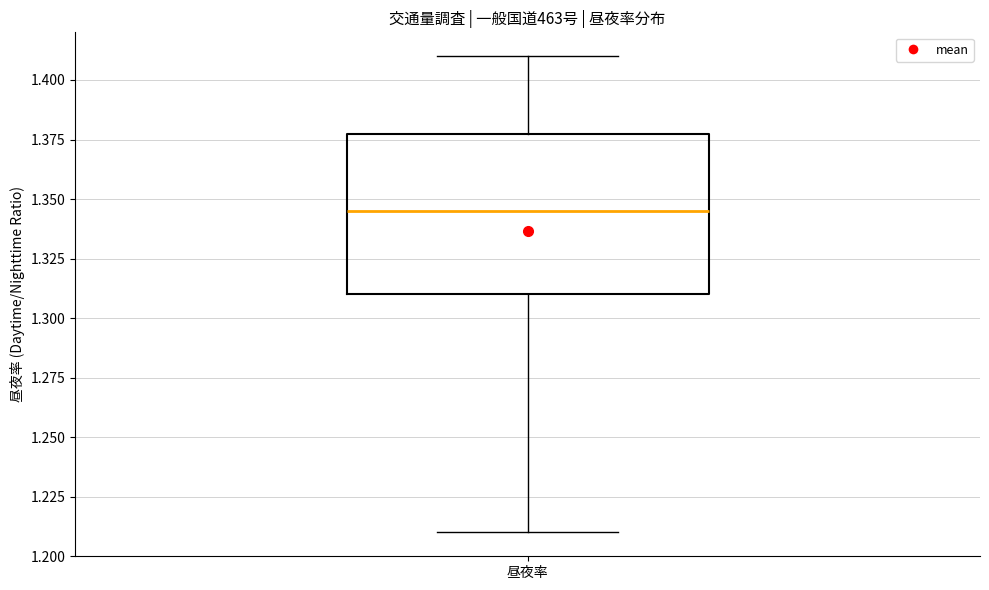

Where does the lower whisker of the box for 昼夜率 end on the y-axis? The values are not printed on the chart, so give them approximately, as read against the axis.

1.210